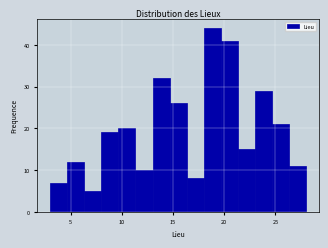

Around what value on the x-axis is the tallest bar? Give the approximate position of its centre, as read against the axis.

19.0